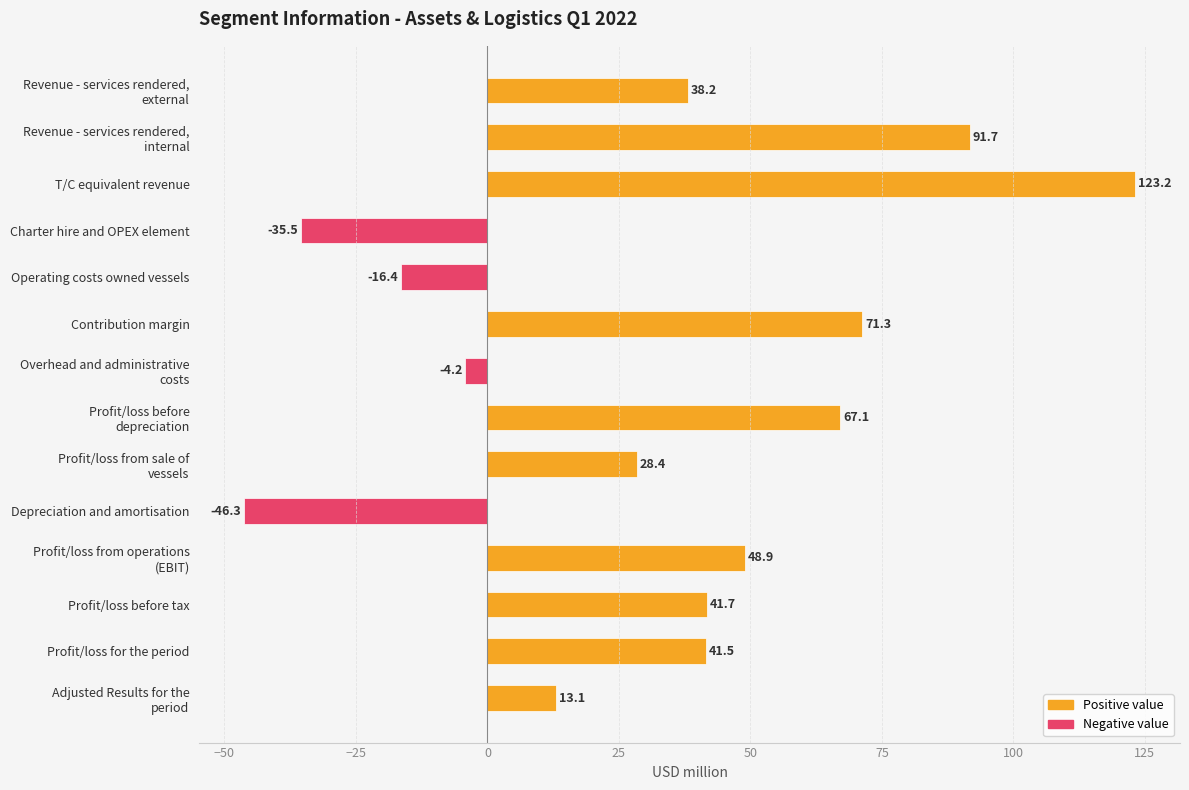

What is the label of the 6th bar from the top?

Contribution margin